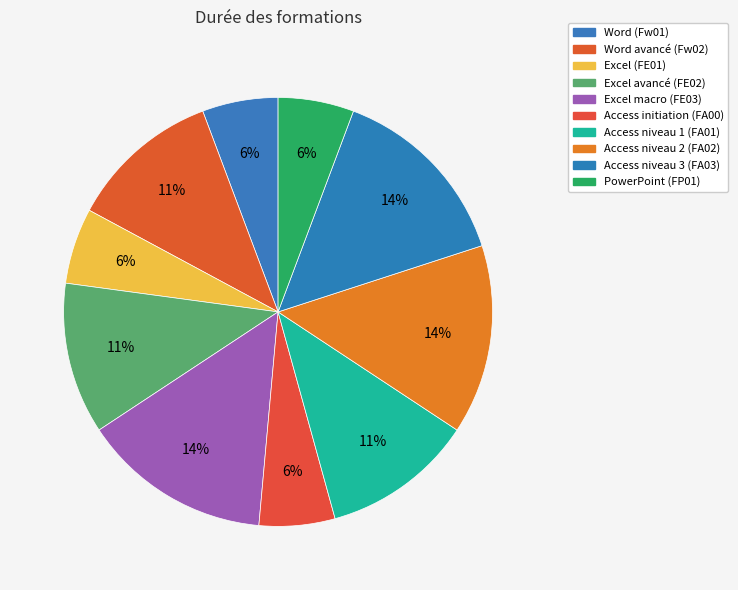

How much of the chart is everything except Access niveau 1 (FA01)?

88.6%